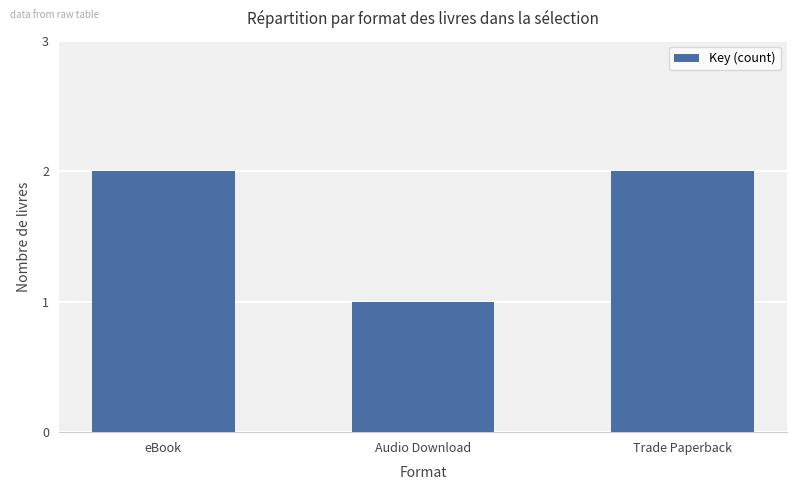

The value at Trade Paperback is 1. True or false?

False